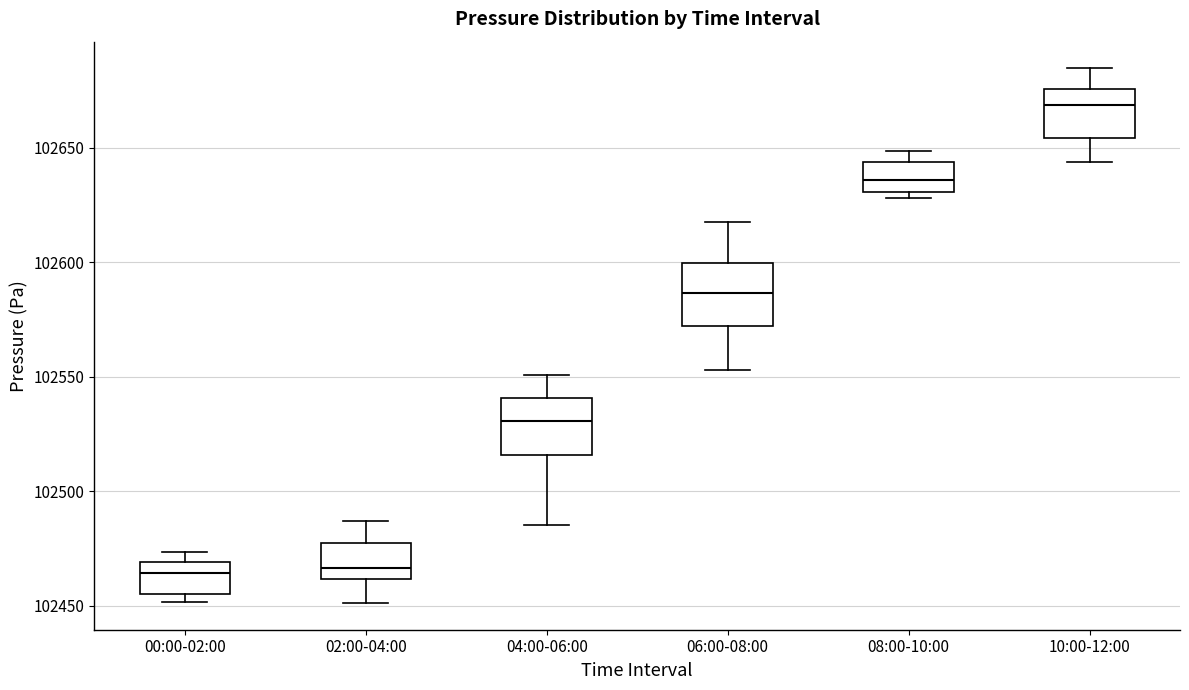

Reading left to right, read every box against the y-axis: the position of its median line, the range the box covers, and the ends of its whiskers. The values are not printed on the chart, so give them approximately, as read against the axis.

00:00-02:00: median 102465, box 102455 to 102470, whiskers 102450 to 102475
02:00-04:00: median 102465, box 102460 to 102475, whiskers 102450 to 102485
04:00-06:00: median 102530, box 102515 to 102540, whiskers 102485 to 102550
06:00-08:00: median 102585, box 102570 to 102600, whiskers 102555 to 102620
08:00-10:00: median 102635, box 102630 to 102645, whiskers 102630 (just below the box's lower edge) to 102650
10:00-12:00: median 102670, box 102655 to 102675, whiskers 102645 to 102685